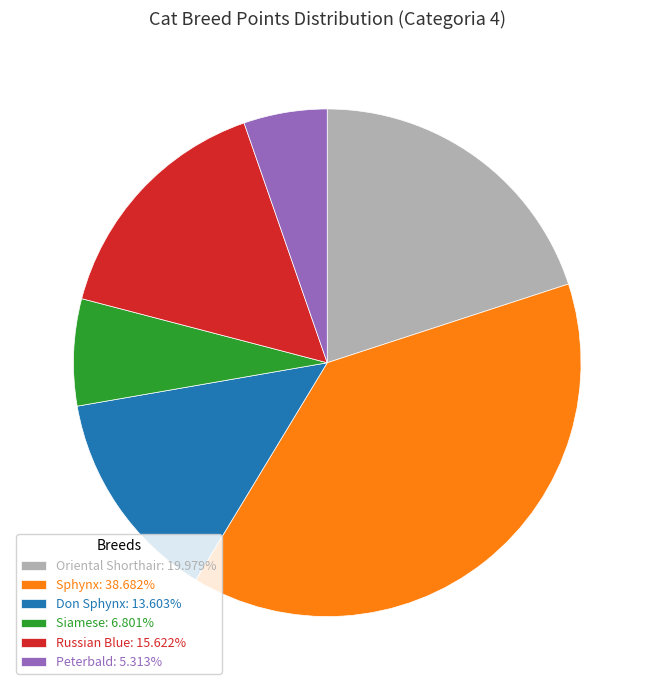

Does Peterbald: 5.313% account for over 50% of the chart?

No